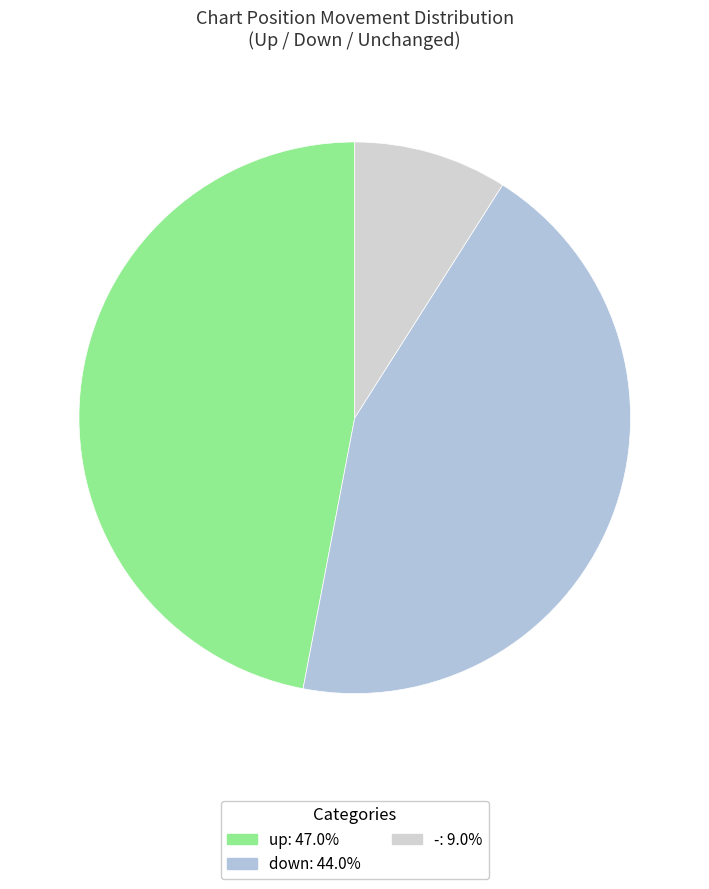

To the nearest percent, what is the combined percentage of up and down?

91%